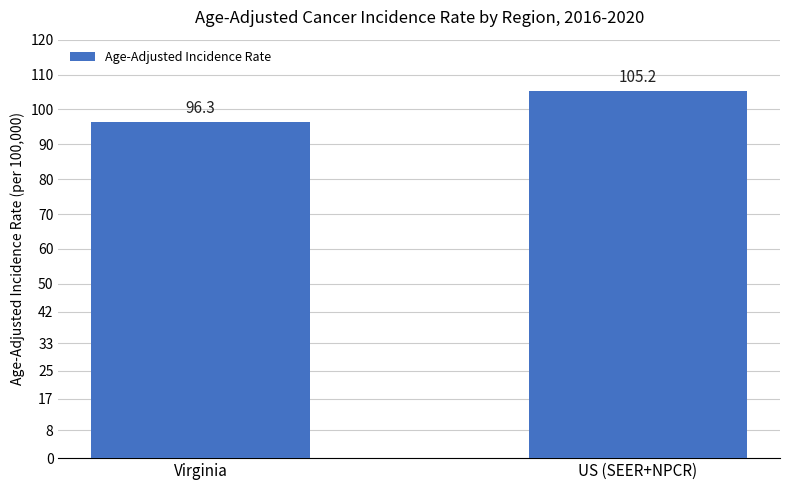

What is the approximate value at US (SEER+NPCR)?

105.2